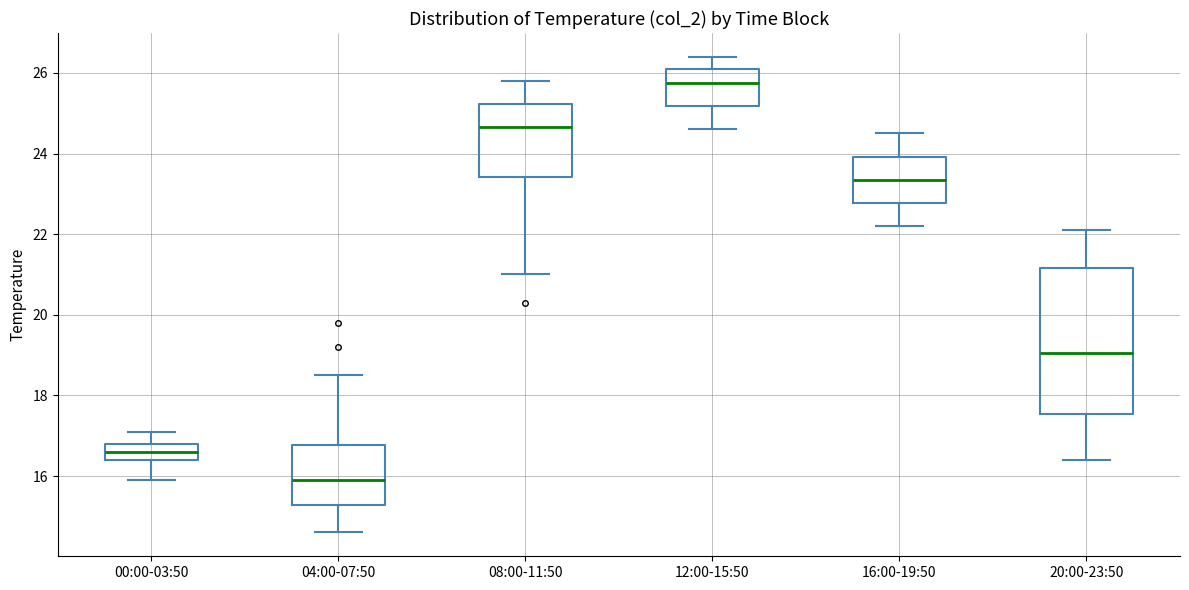

Reading left to right, transcribe this box plot: for each box, give where its median line is, the range the box spans, and where its two whiskers end, as read against the y-axis. The values are not printed on the chart, so give them approximately, as read against the axis.

00:00-03:50: median 16.6, box 16.4 to 16.8, whiskers 16.0 to 17.2
04:00-07:50: median 16.0, box 15.2 to 16.8, whiskers 14.6 to 18.6
08:00-11:50: median 24.6, box 23.4 to 25.2, whiskers 21.0 to 25.8
12:00-15:50: median 25.8, box 25.2 to 26.2, whiskers 24.6 to 26.4
16:00-19:50: median 23.4, box 22.8 to 24.0, whiskers 22.2 to 24.6
20:00-23:50: median 19.0, box 17.6 to 21.2, whiskers 16.4 to 22.2